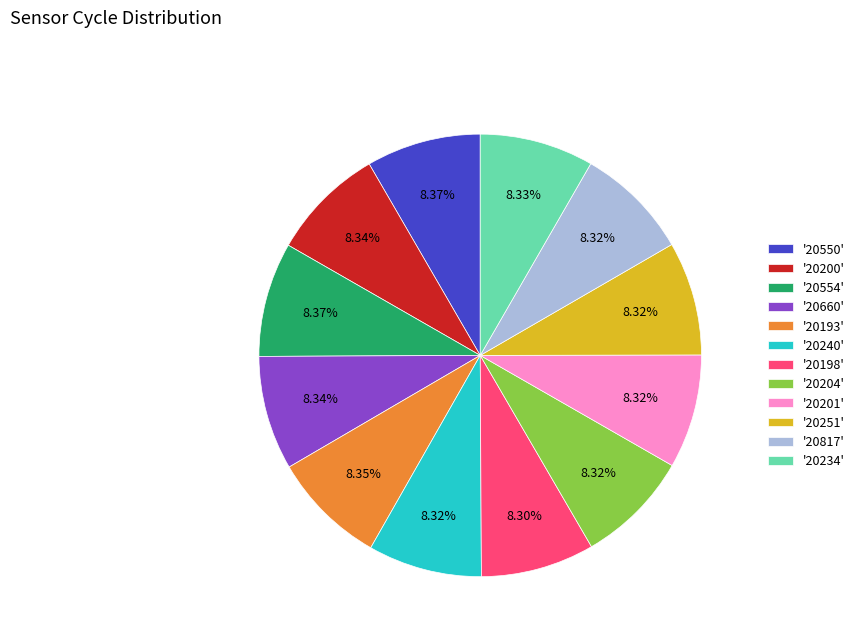

Combined, do '20200' and '20204' account for over 50%?

No